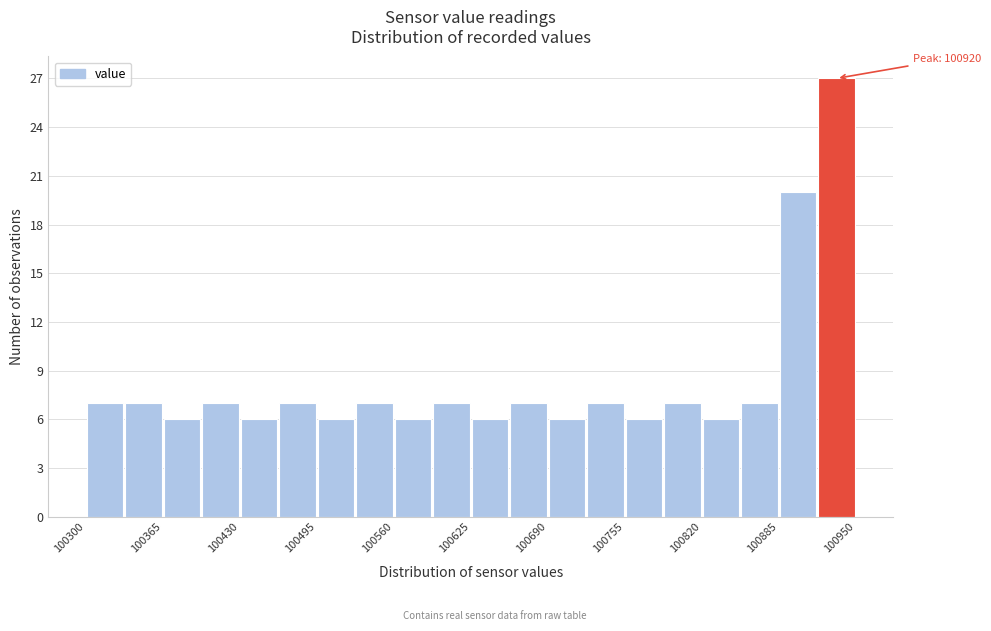

Around what value on the x-axis is the tallest bar? Give the approximate position of its centre, as read against the axis.

100930